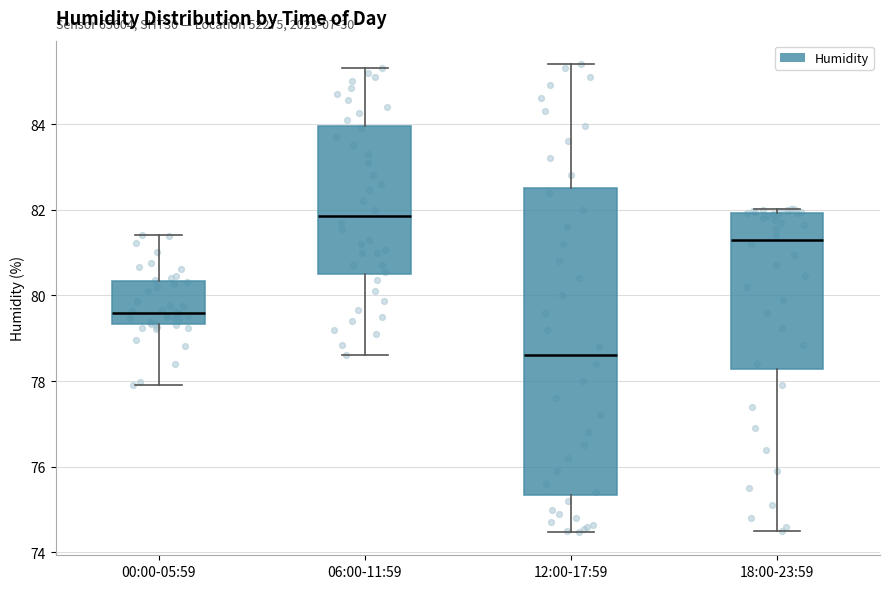

Where is the lower edge of the box for 18:00-23:59 on the y-axis? The values are not printed on the chart, so give them approximately, as read against the axis.

78.2